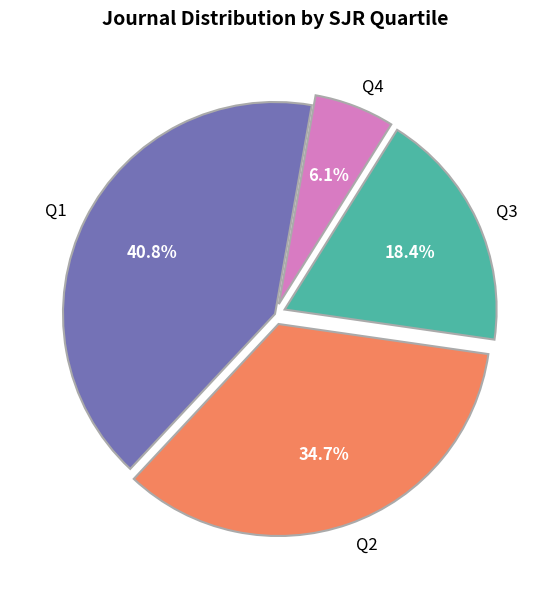

To the nearest percent, what is the average slice percentage?

25%